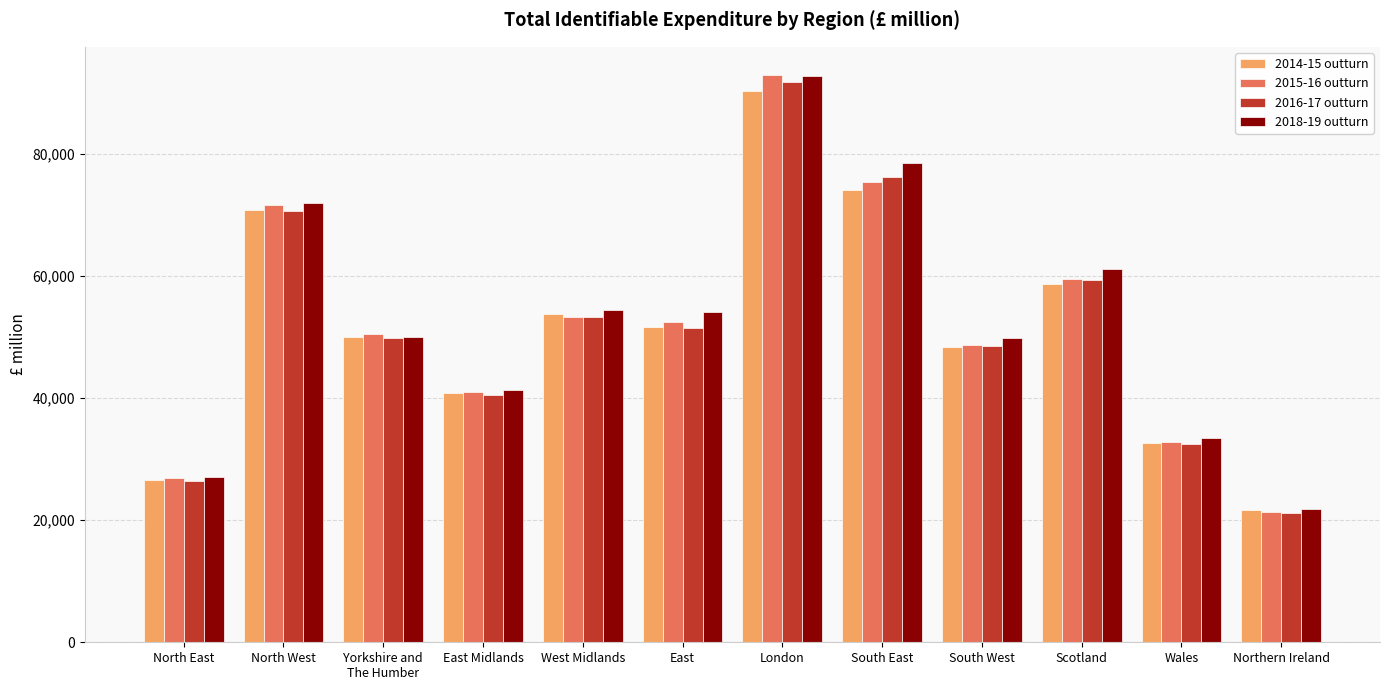

What is the difference between the highest and lowest values at South West?

1471